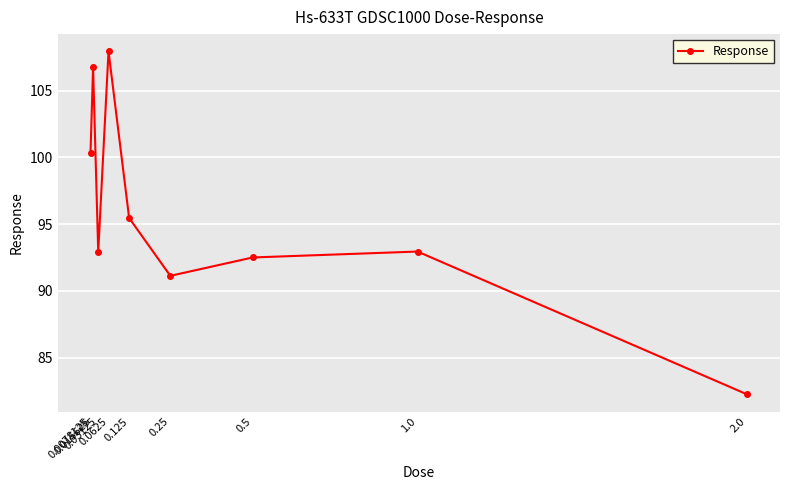

What is the maximum value shown in the chart?

107.9